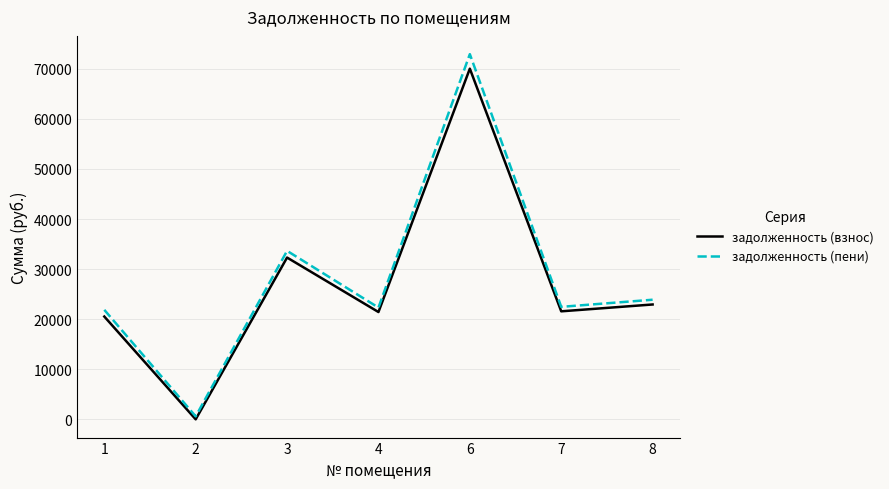

What is the maximum value for задолженность (взнос)?

70019.9